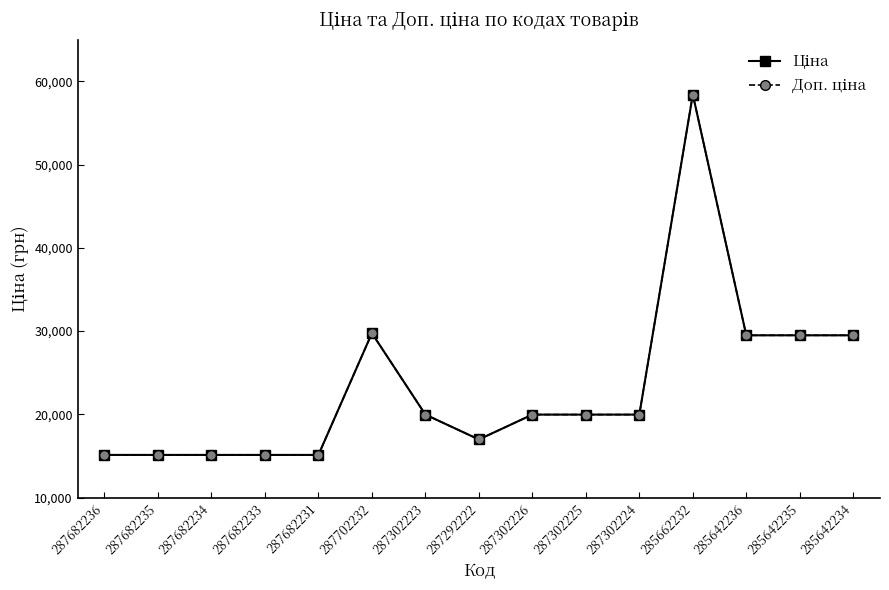

Is this an area chart (filled region under the line)?

No